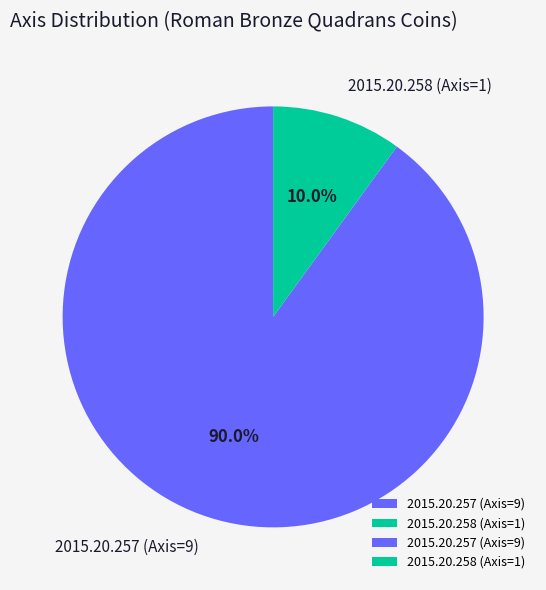

Which category accounts for the majority?

2015.20.257 (Axis=9)